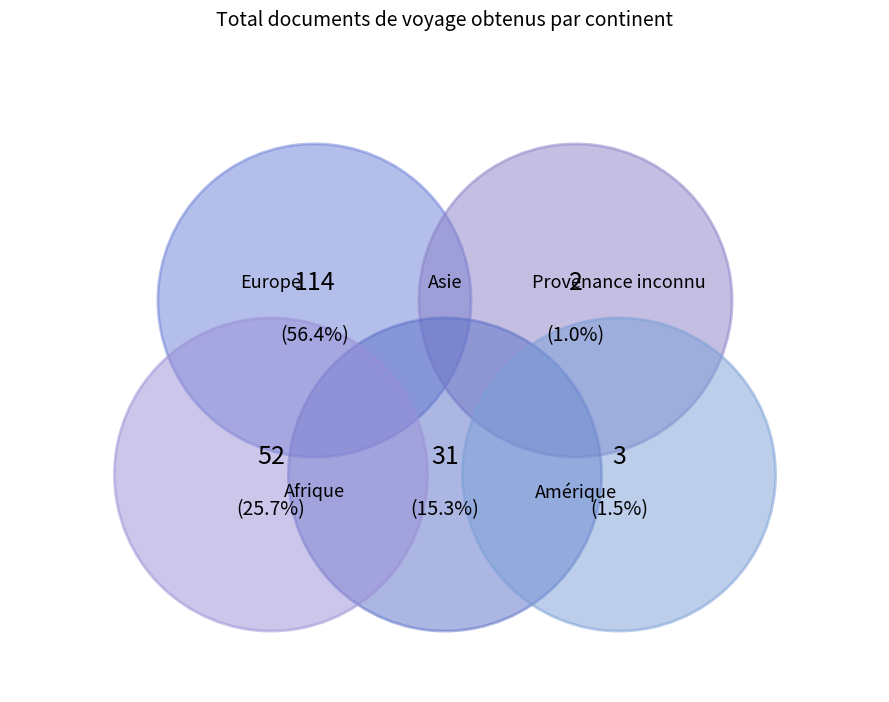

How many slices are in this pie chart?

5